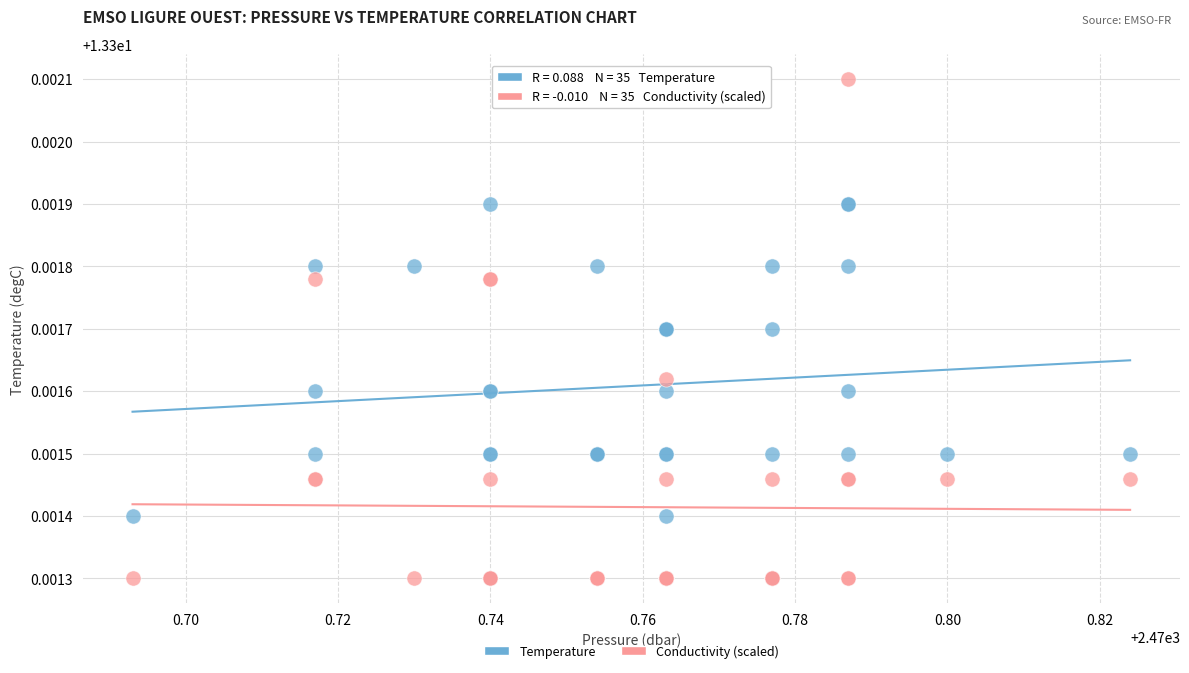

What are all the series names shown in the legend?

Temperature, Conductivity (scaled)